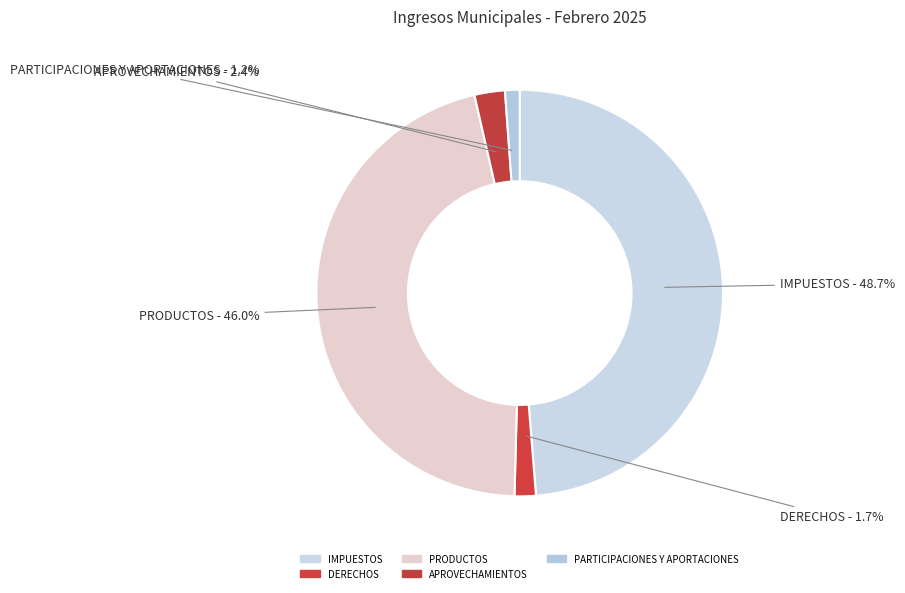

How many segments does this pie chart have?

5